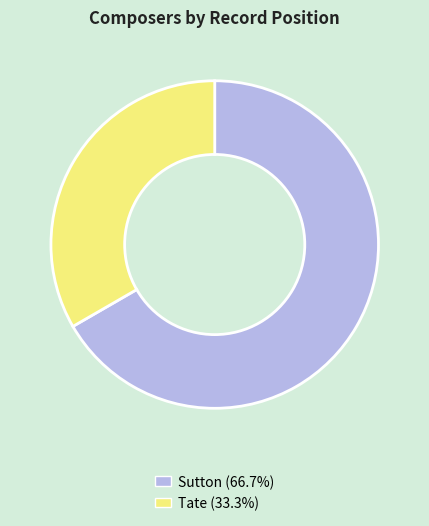

The Tate slice represents 44% of the pie. True or false?

False